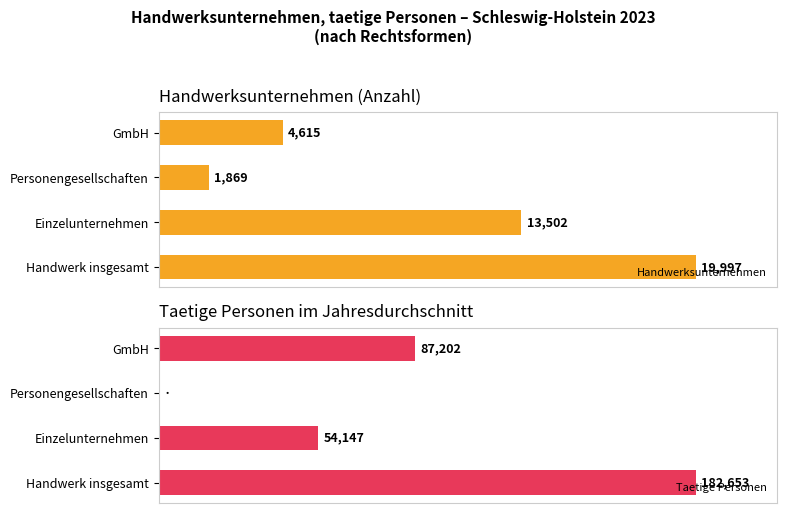

How many values in the Handwerksunternehmen series are below 13502?

2